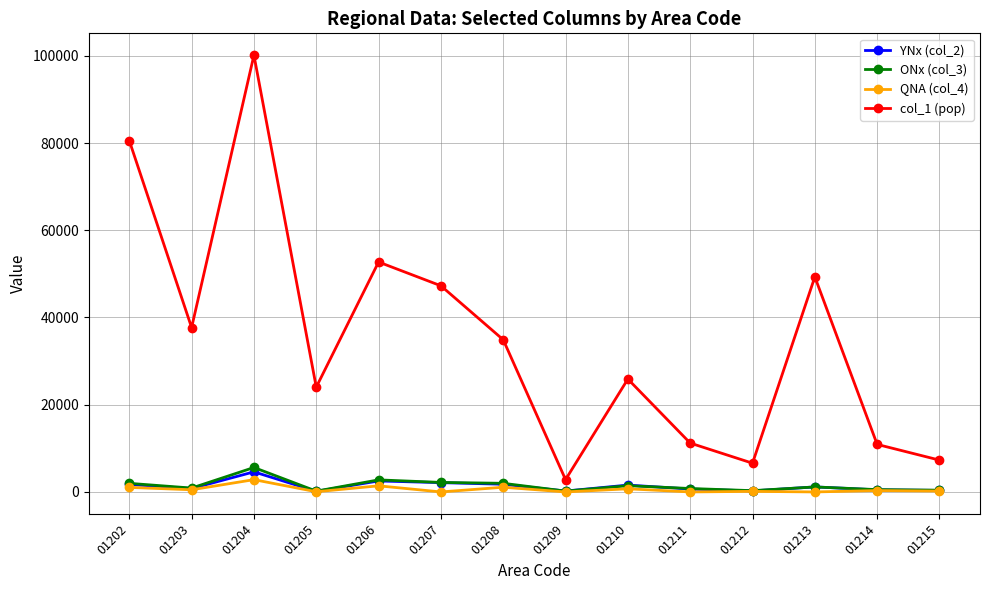

Which series has the largest range (max minus min)?

col_1 (pop)